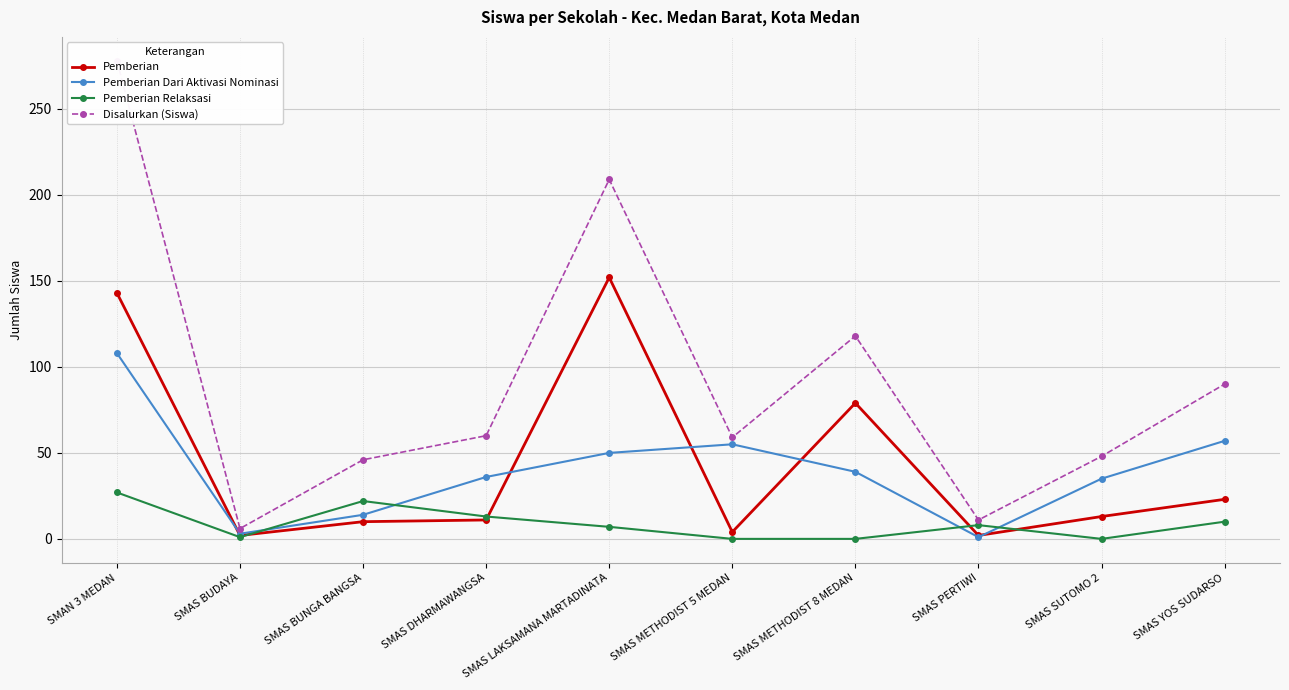

Between SMAS LAKSAMANA MARTADINATA and SMAS SUTOMO 2, which is larger?

SMAS LAKSAMANA MARTADINATA